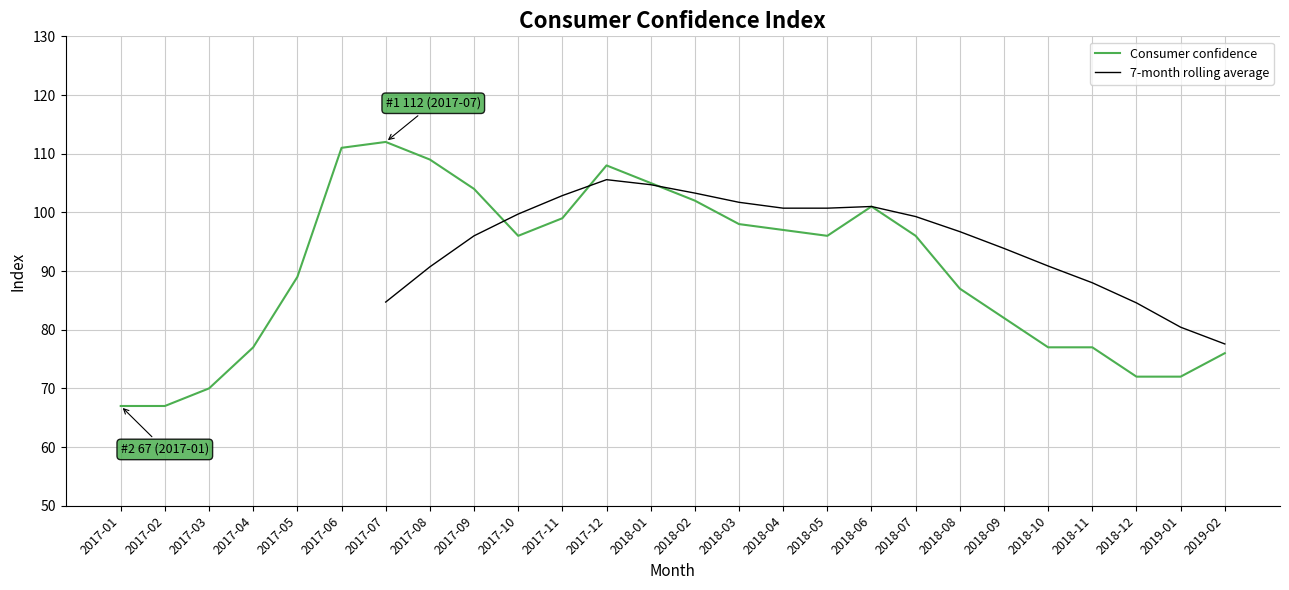

What is the difference between the maximum and minimum values?

45